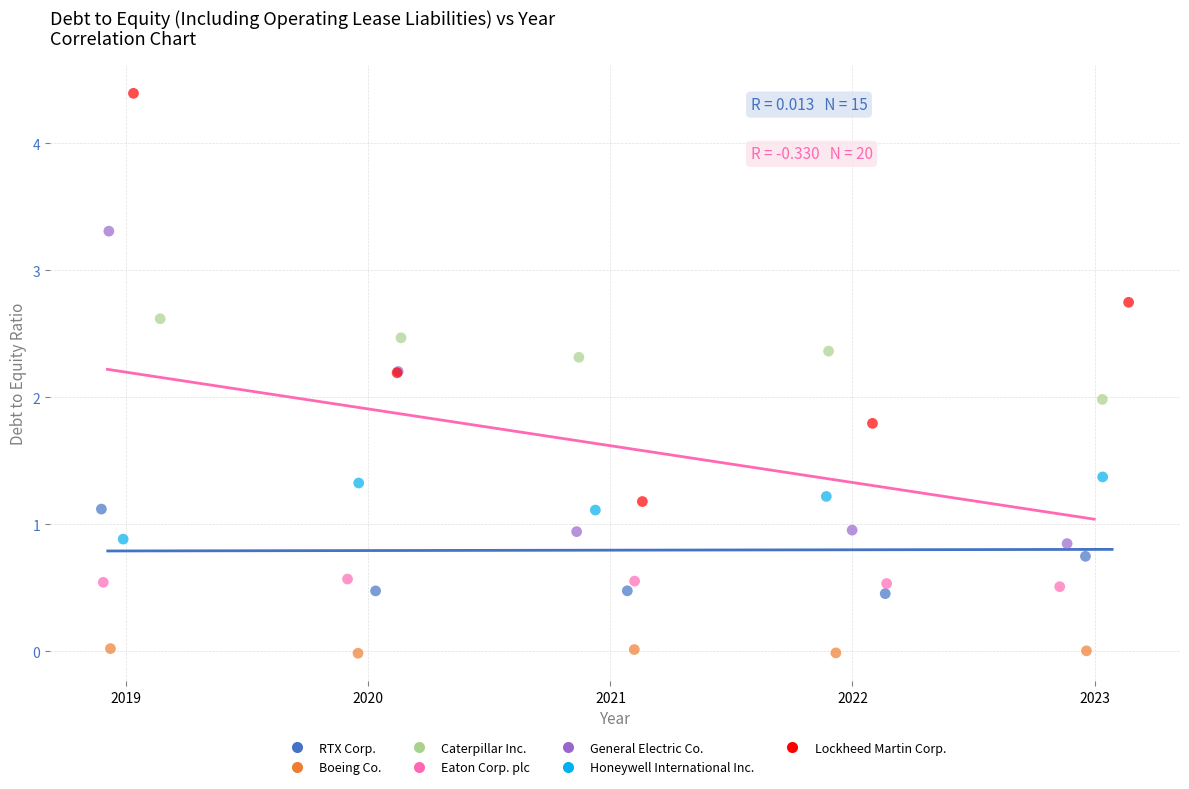

What are all the series names shown in the legend?

RTX Corp., Boeing Co., Caterpillar Inc., Eaton Corp. plc, General Electric Co., Honeywell International Inc., Lockheed Martin Corp.